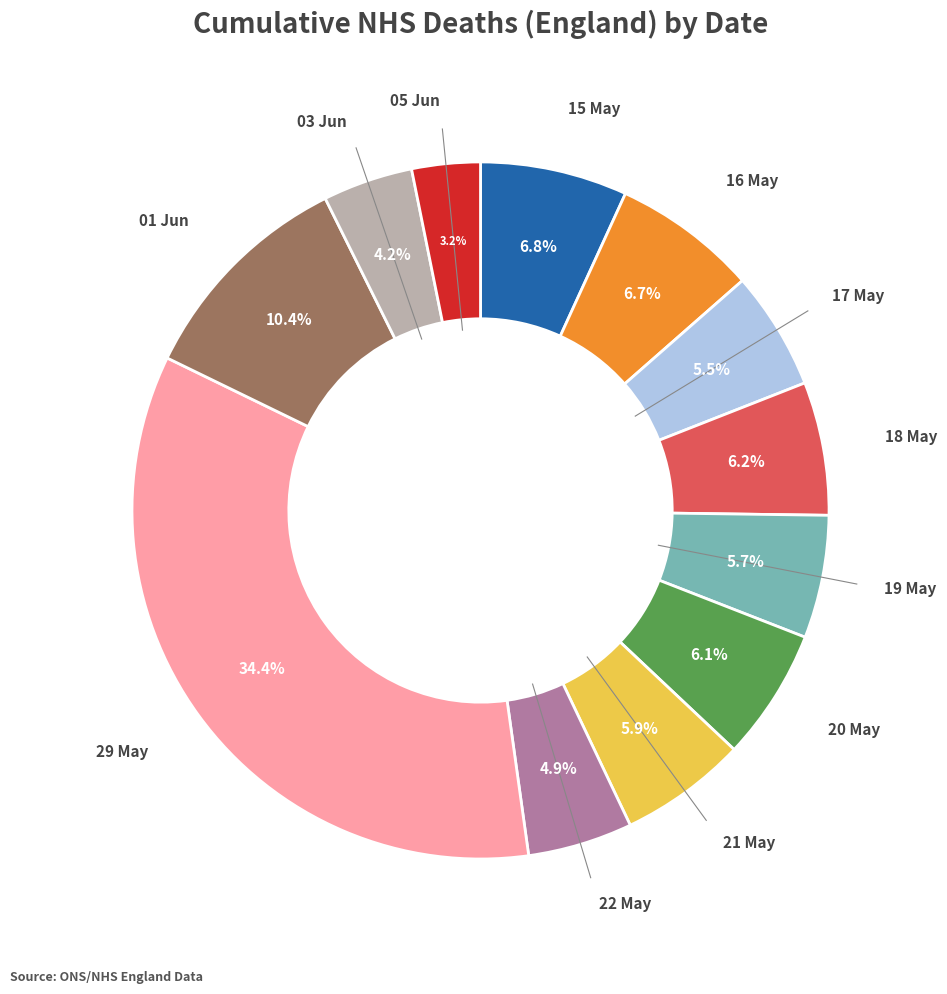

Is there any slice that represents more than half of the pie?

No